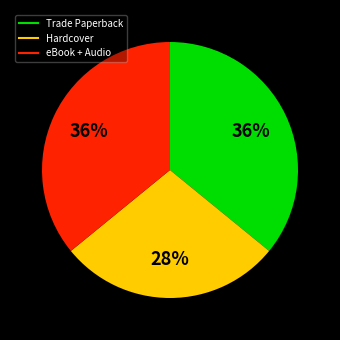

To the nearest percent, what is the difference between the largest and smallest slice percentages?

8%